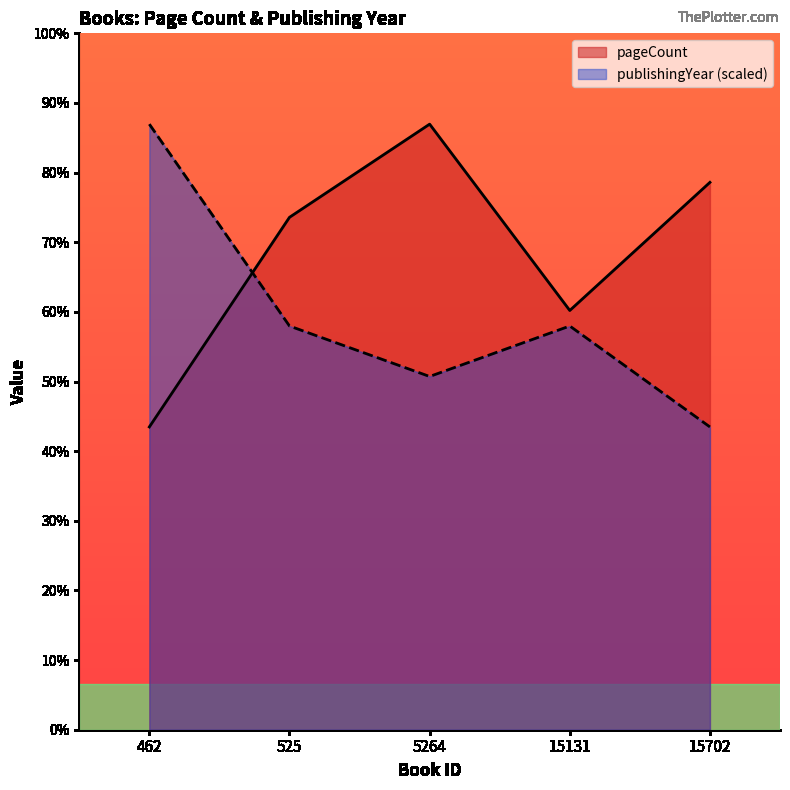

Which series changed the most between 525 and 15702?

publishingYear (scaled)